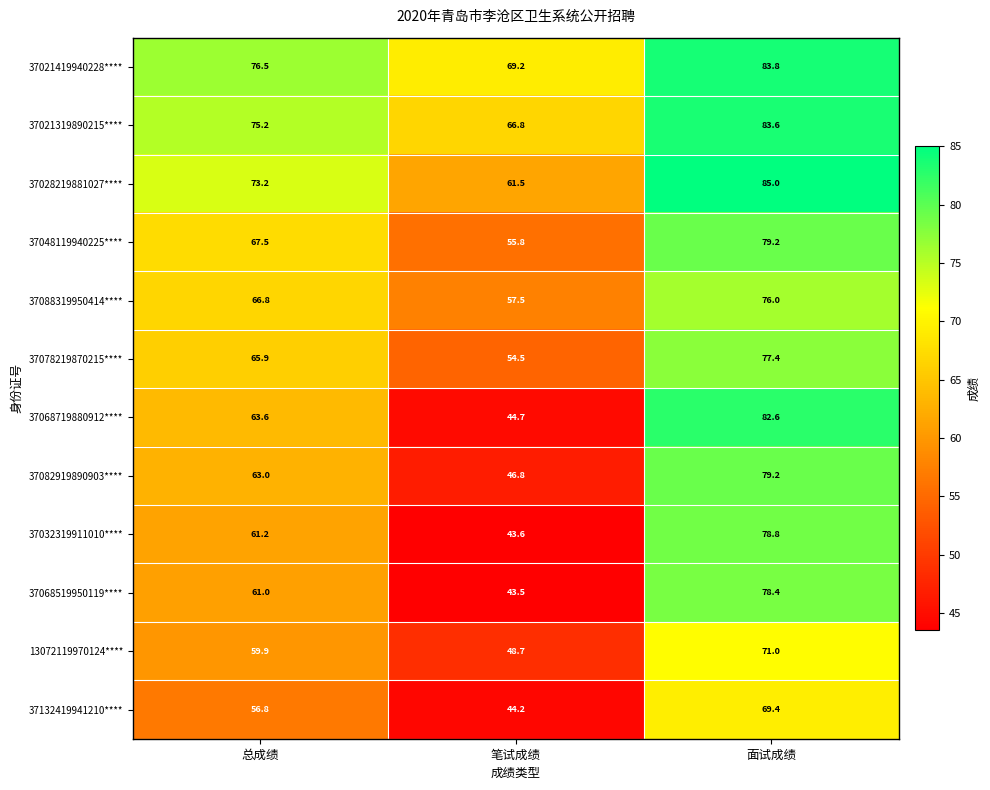

Where does the 37132419941210**** series first go above 56?

总成绩